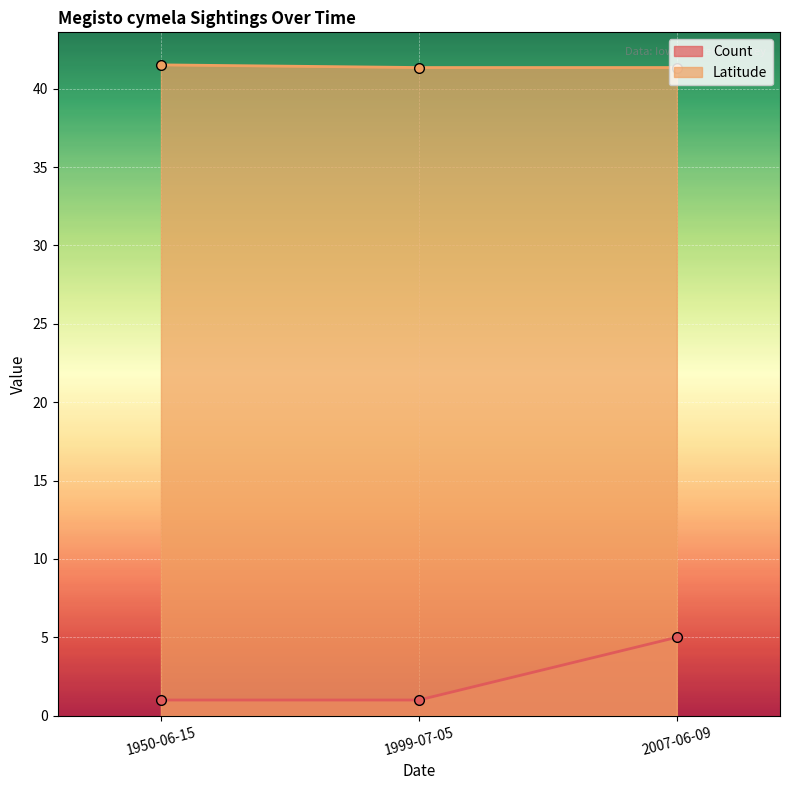

Reading left to right, transcribe all the data shown in this chart.

Count: 1.0	1.0	5.0
Latitude: 41.5	41.3	41.3